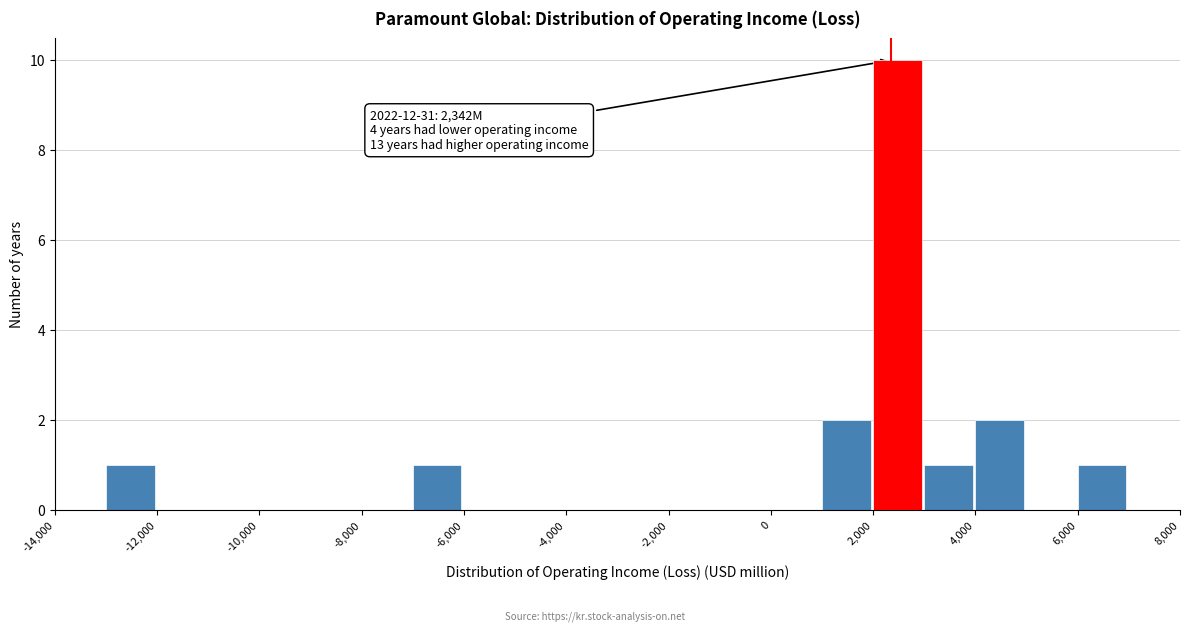

Which range on the x-axis has the tallest bar?

2000 to 3000